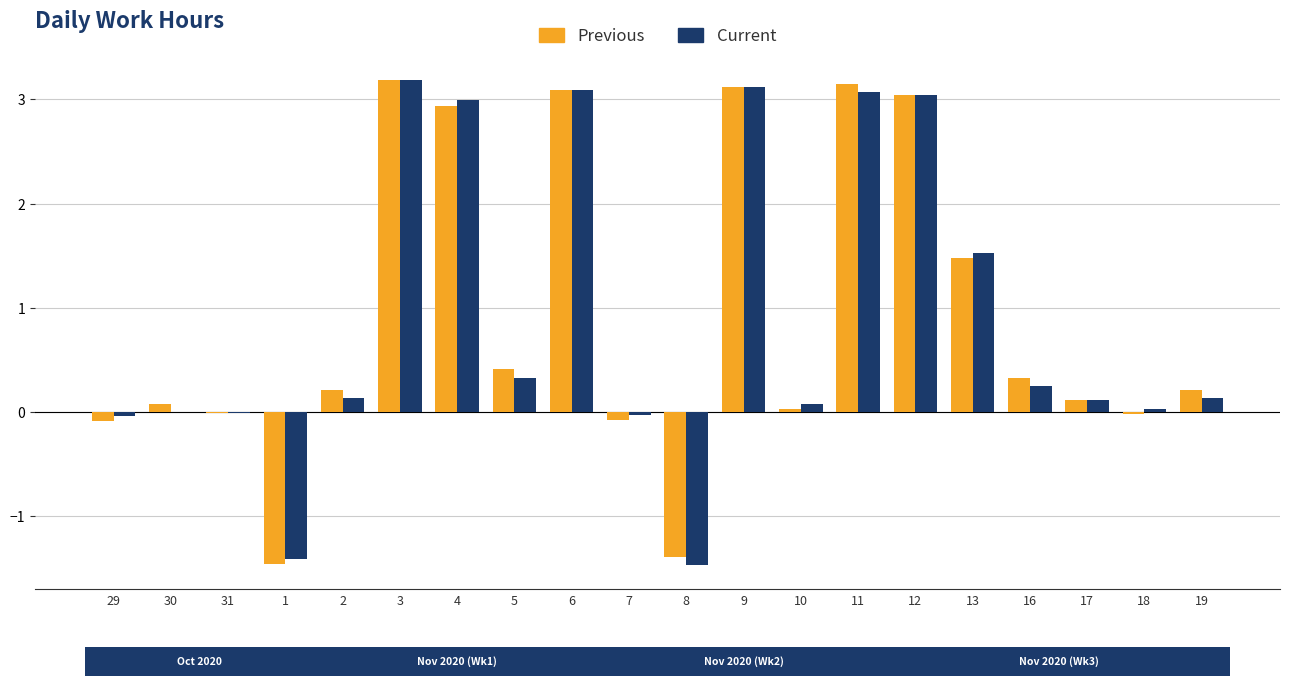

What is the difference between the Current values at 16 and 10?

0.2